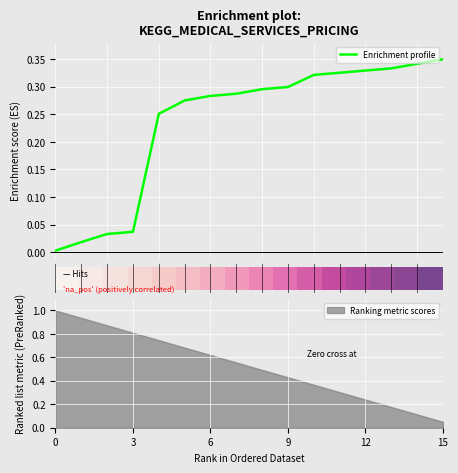

Is it true that Ranking metric scores equals 0.9 at 6?

False